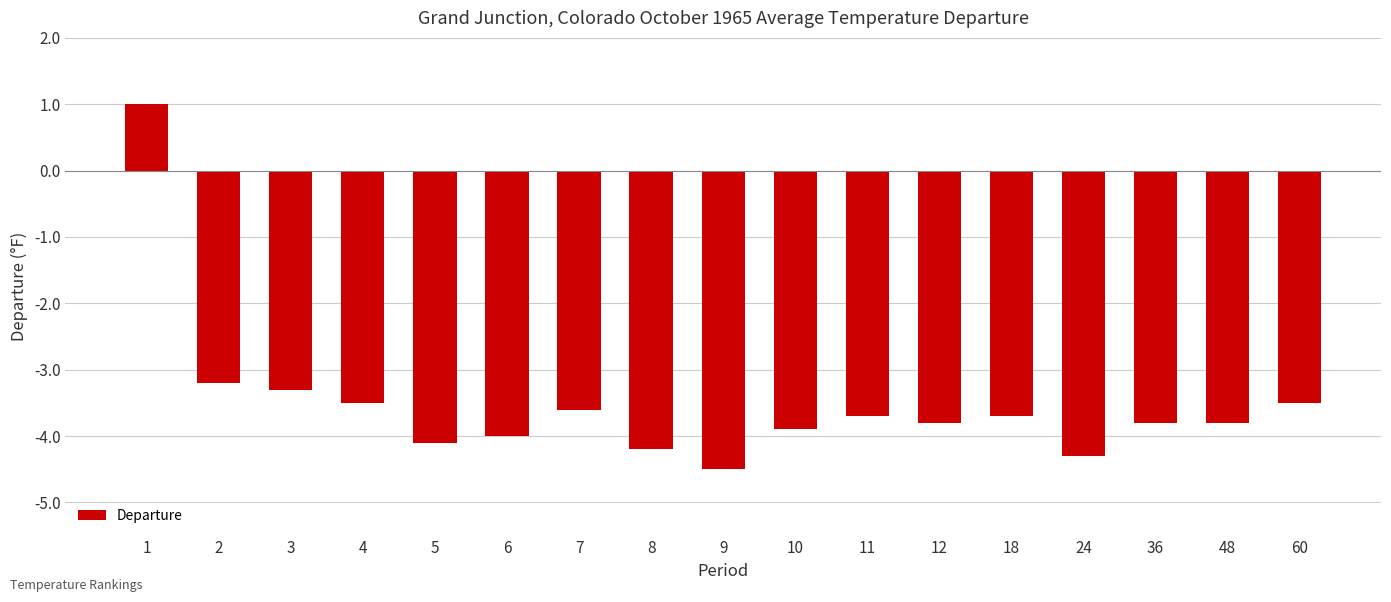

True or false: the data shows -3.6 at 7.

True